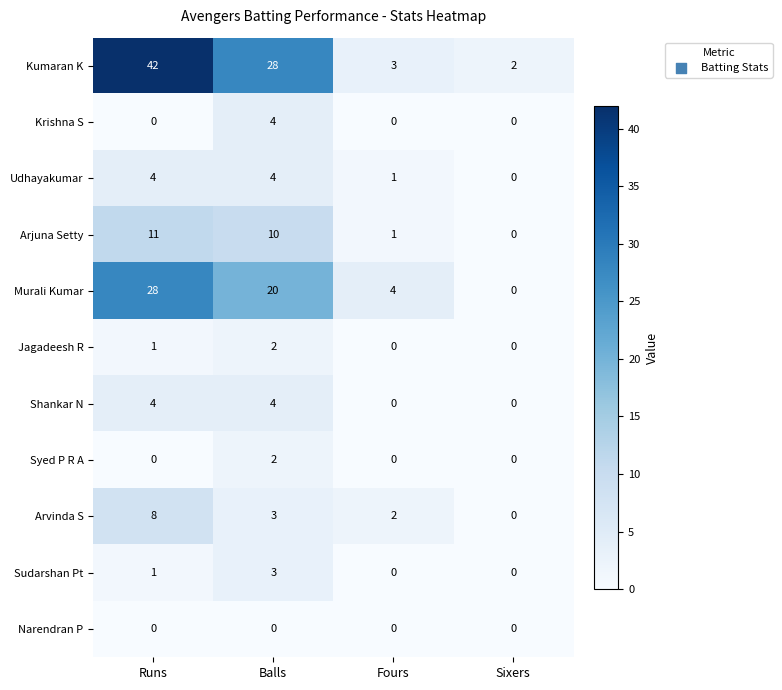

What is the maximum value shown in the chart?

42